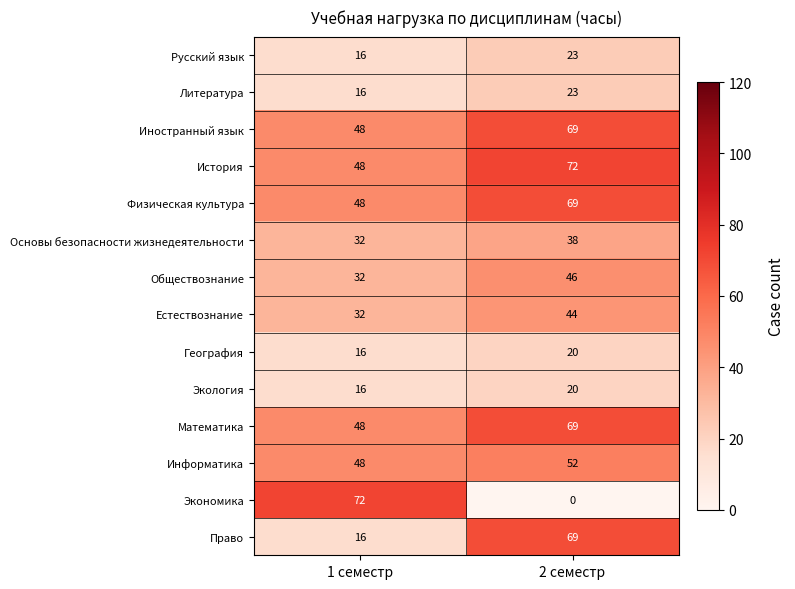

At how many categories does at least one series exceed 27?

2